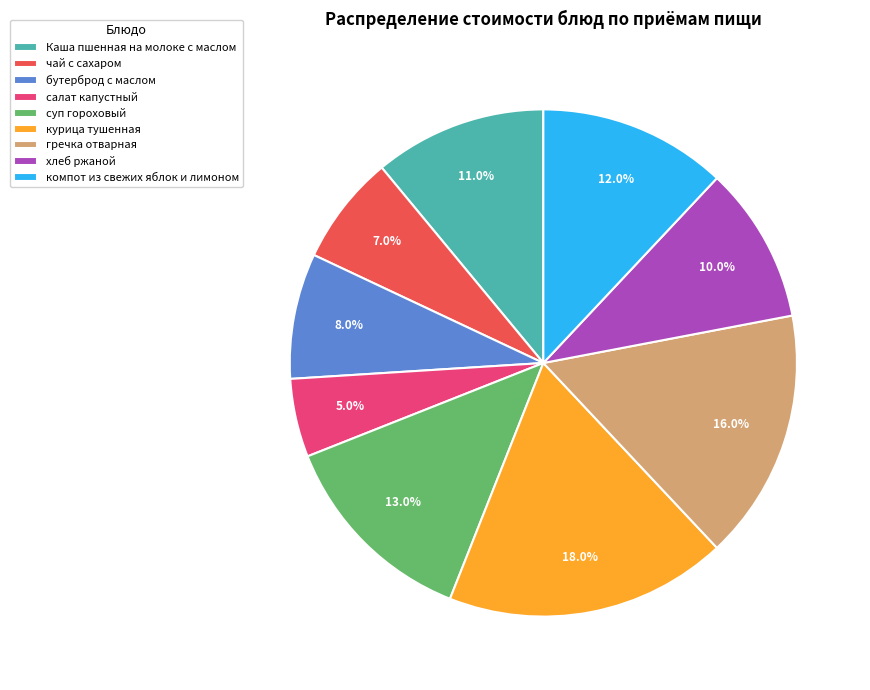

What is the largest slice in the pie chart?

курица тушенная